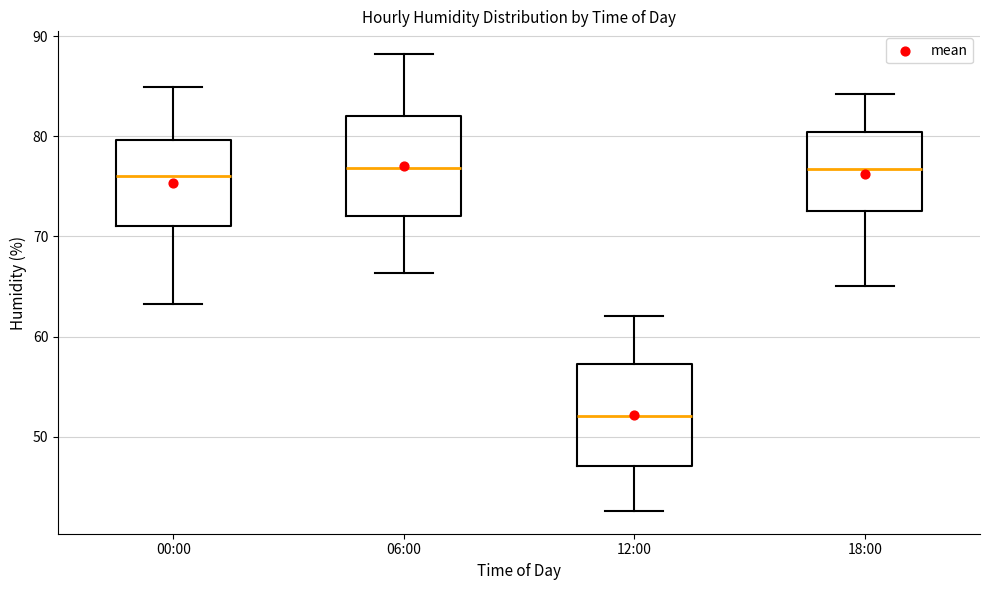

Which box's median line is the lowest?

12:00